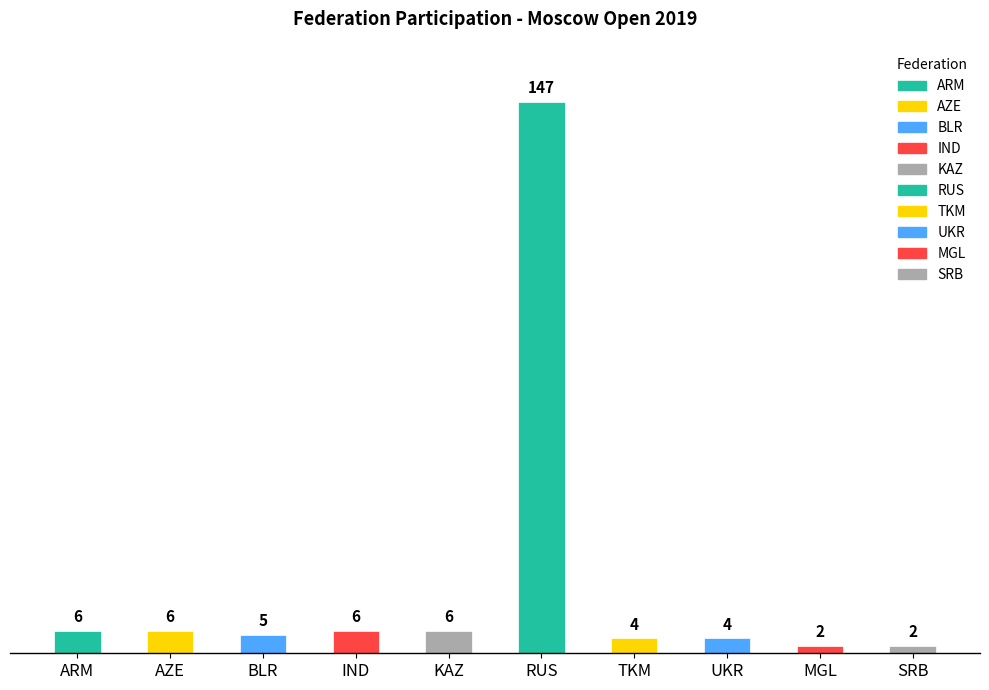

How many data points are above 6?

1